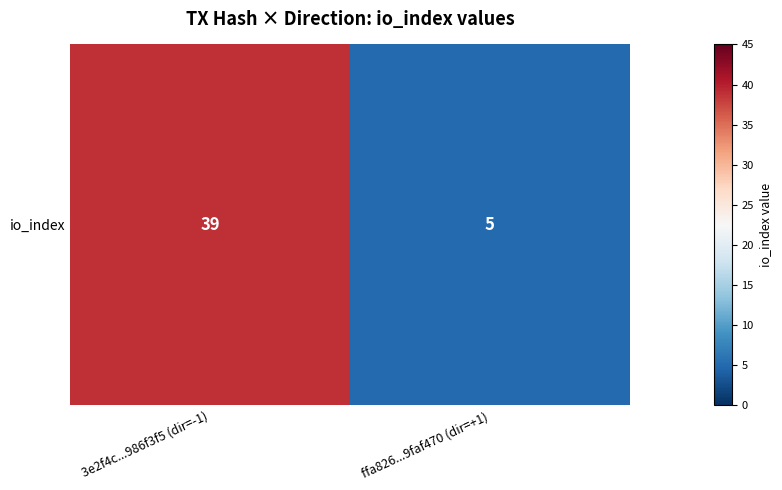

Reading left to right, list all the values displayed in this chart.

39	5